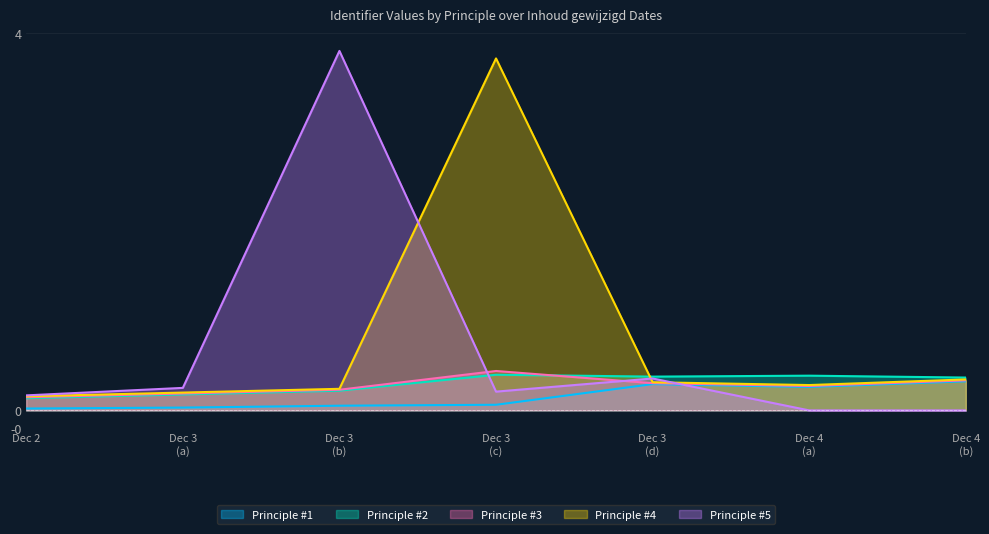

Rank the categories by Principle #4 value from highest to lowest.

Dec 3 (c), Dec 4 (b), Dec 3 (d), Dec 4 (a), Dec 3 (b), Dec 3 (a), Dec 2